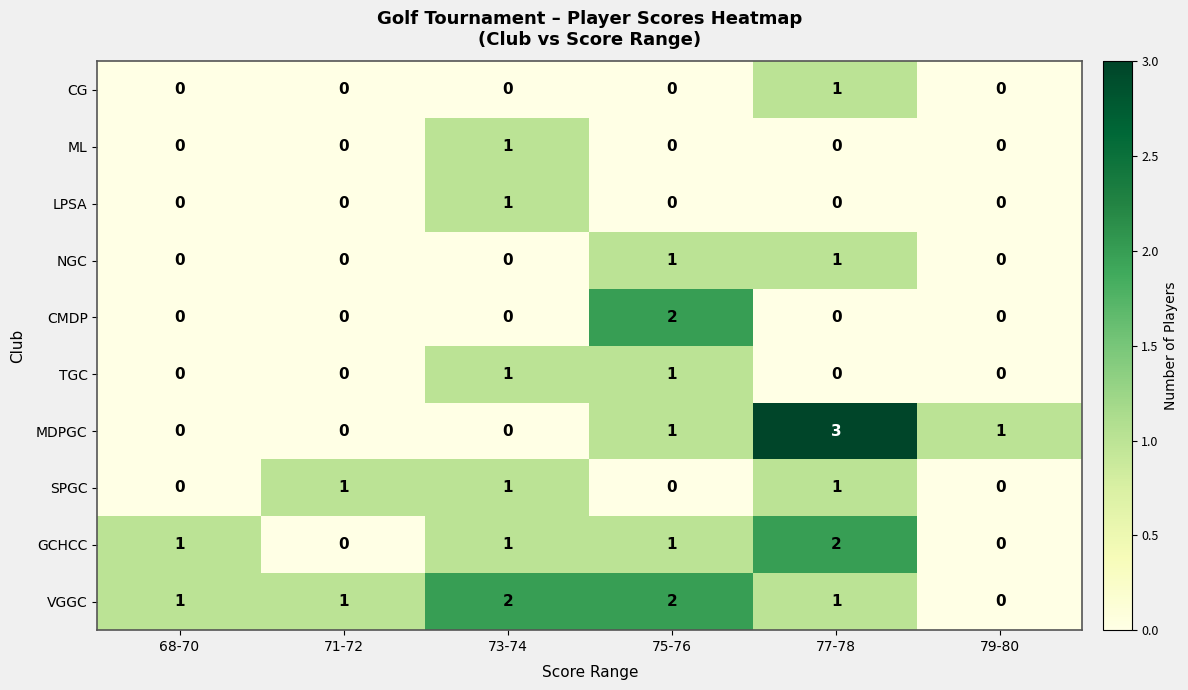

Which series has the largest total across all categories?

VGGC